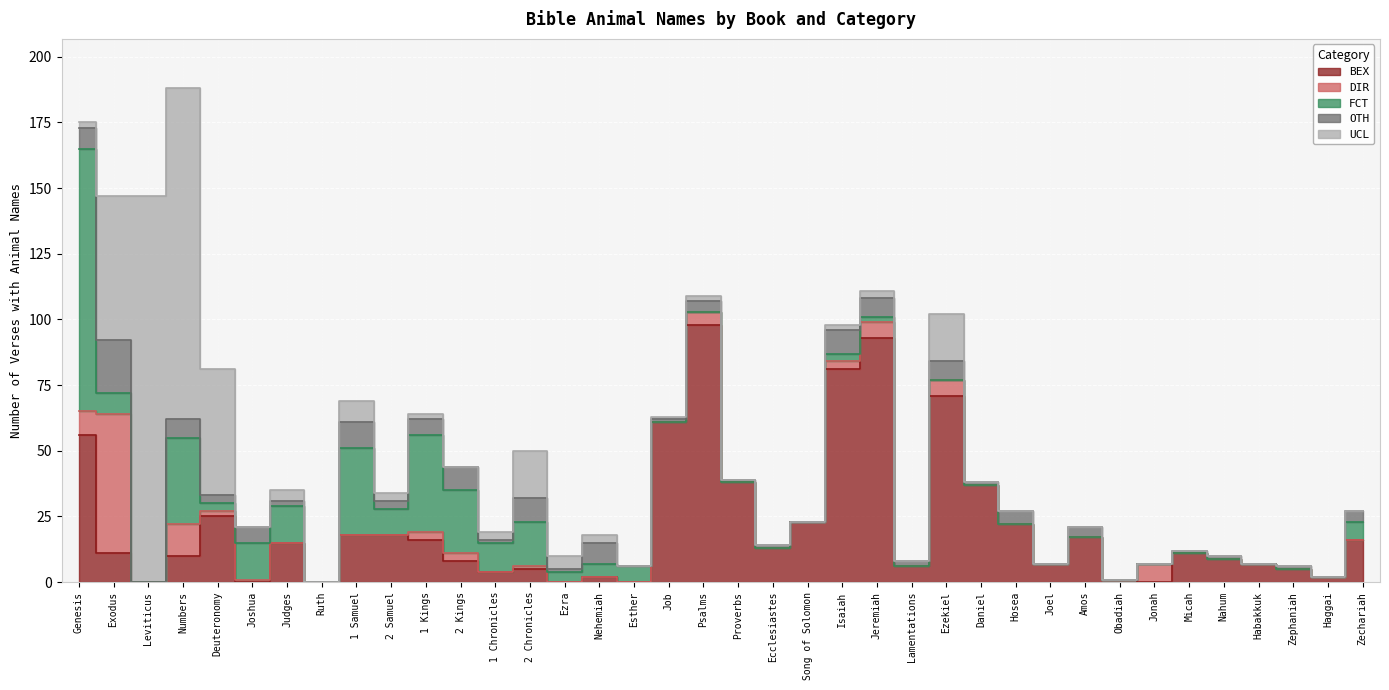

List the series in order of their peak value, highest first.

UCL, FCT, BEX, DIR, OTH